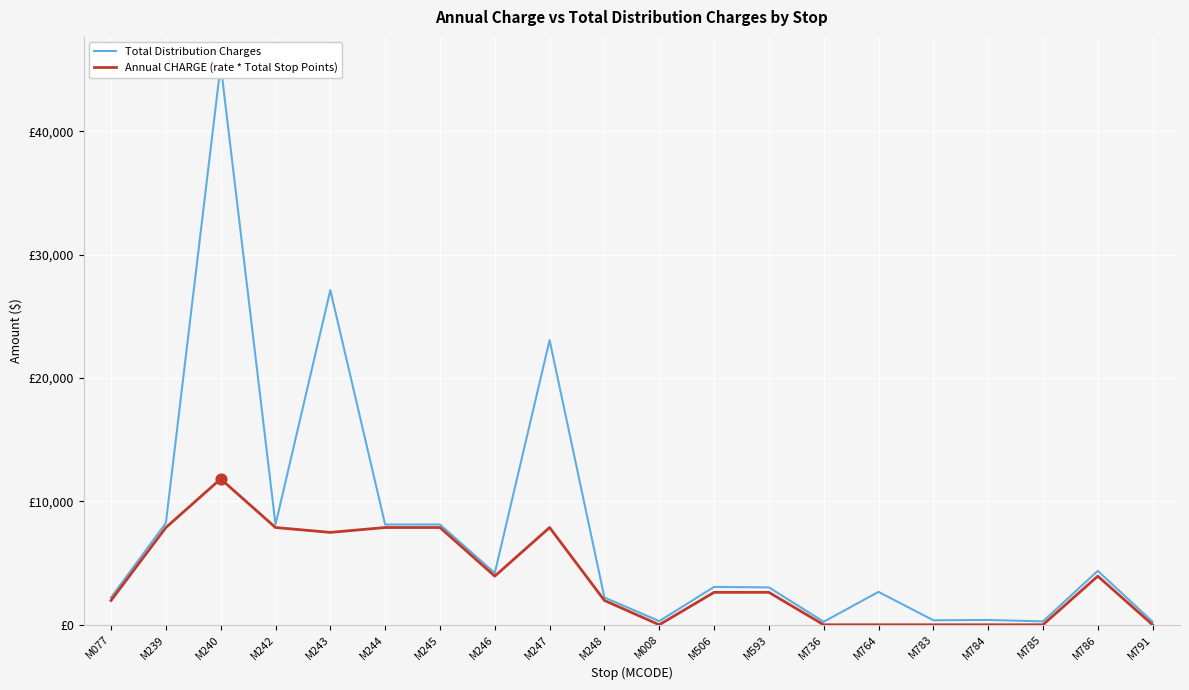

Which series has the largest total across all categories?

Total Distribution Charges